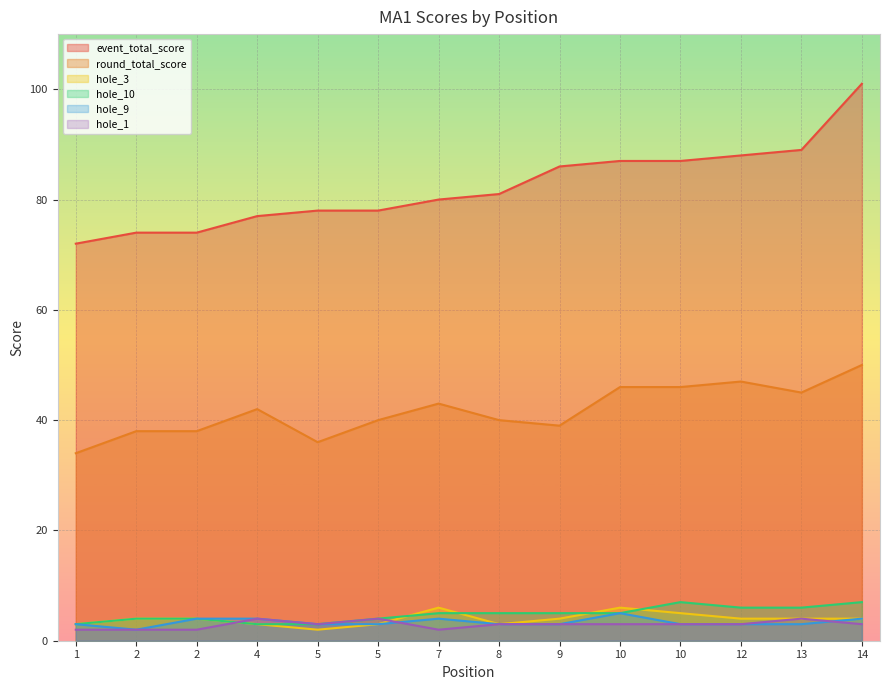

True or false: event_total_score has more than 0 interior local peaks.

False